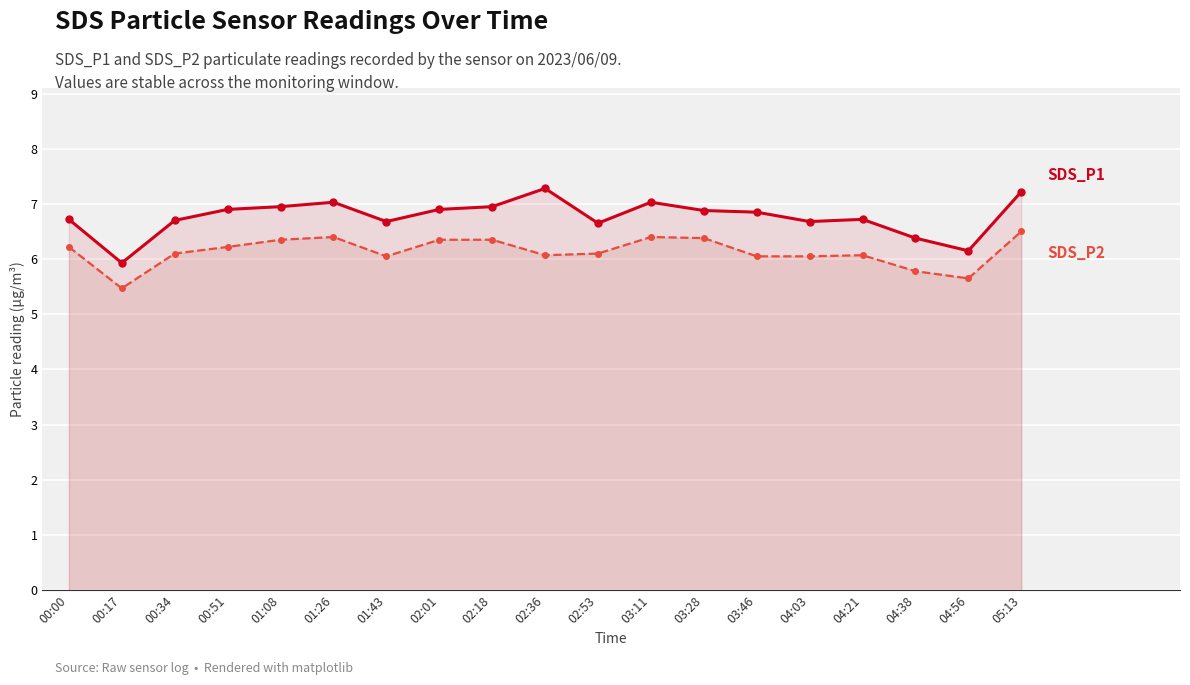

True or false: SDS_P1 and SDS_P2 cross at least once.

False